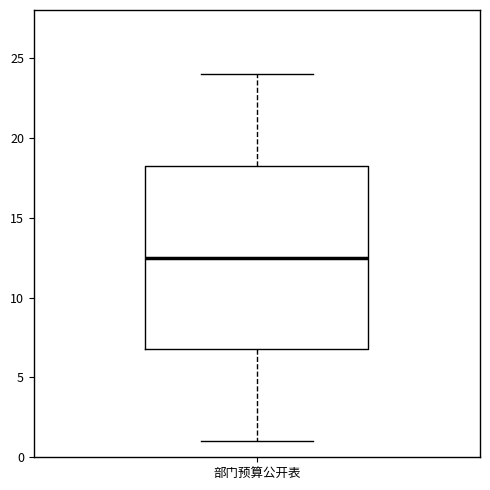

Where does the median line of the box for 部门预算公开表 sit on the y-axis? The values are not printed on the chart, so give them approximately, as read against the axis.

12.5